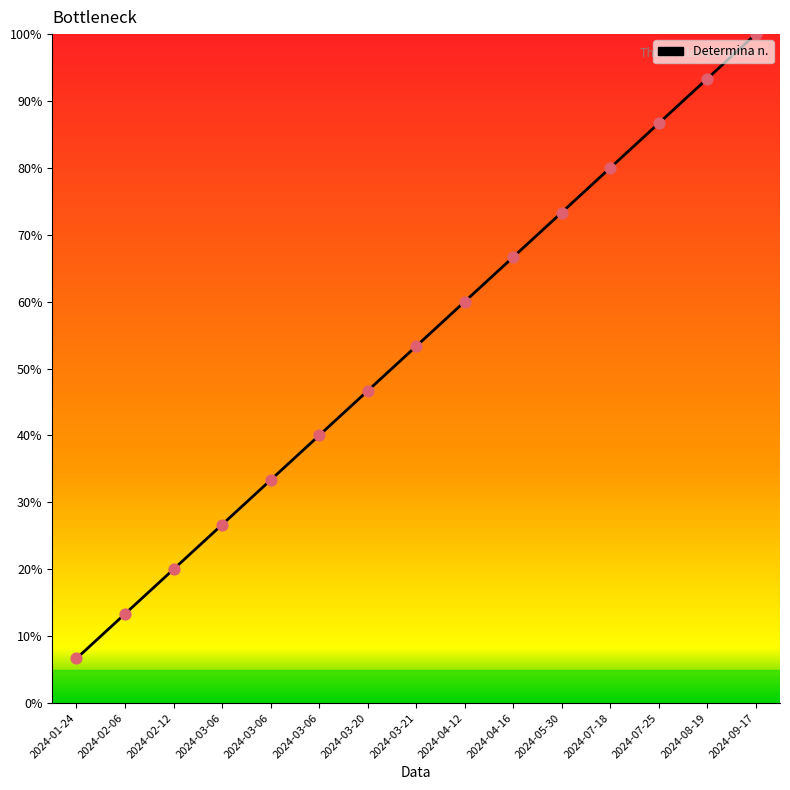

What is the change in value from 2024-03-06 to 2024-07-25?

+46.7